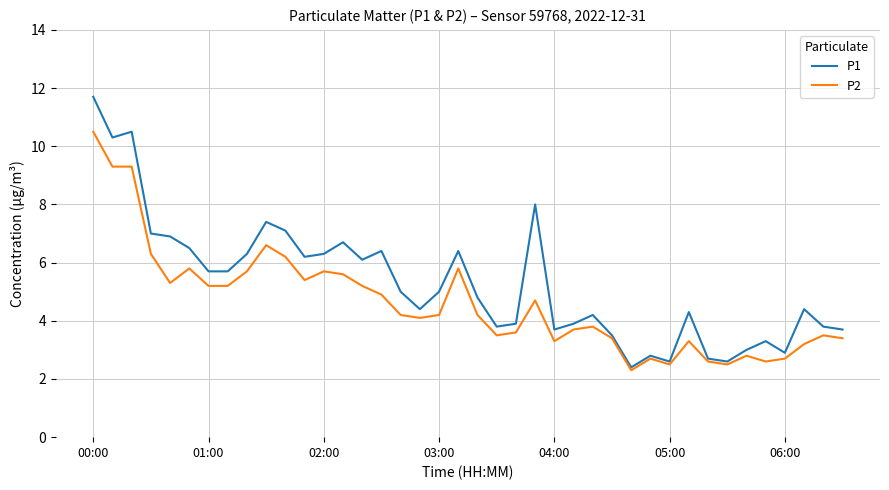

Which series has the largest total across all categories?

P1